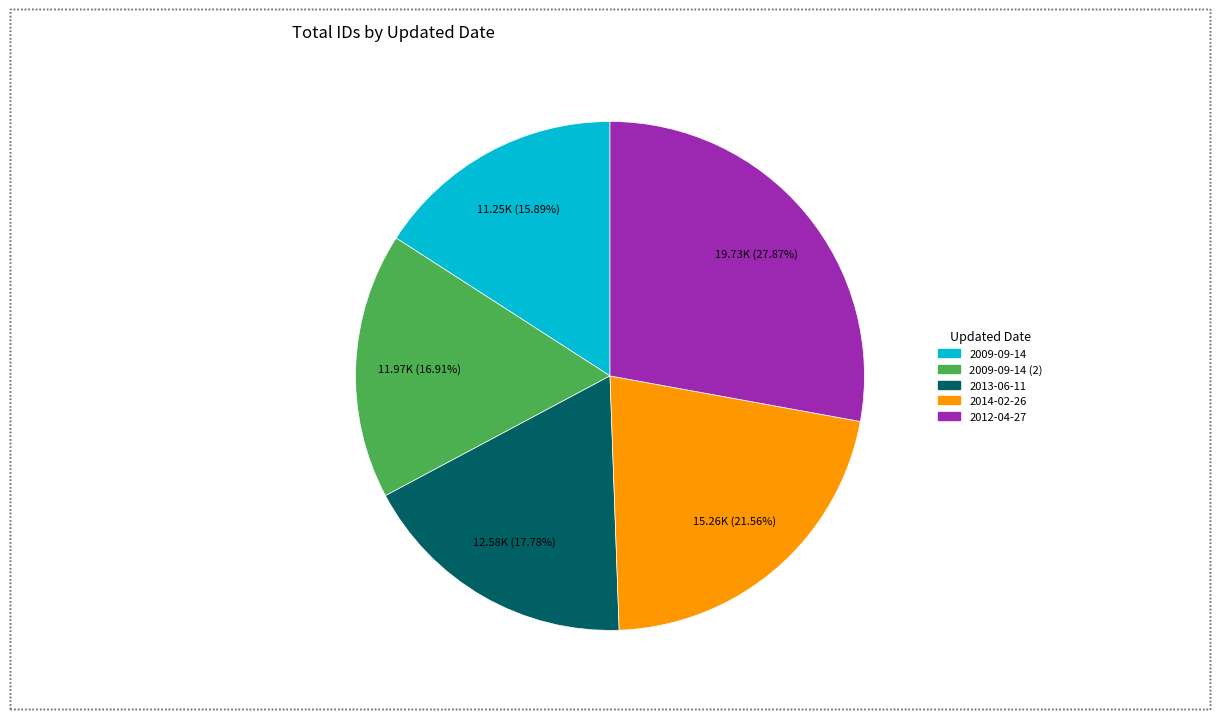

How many segments does this pie chart have?

5